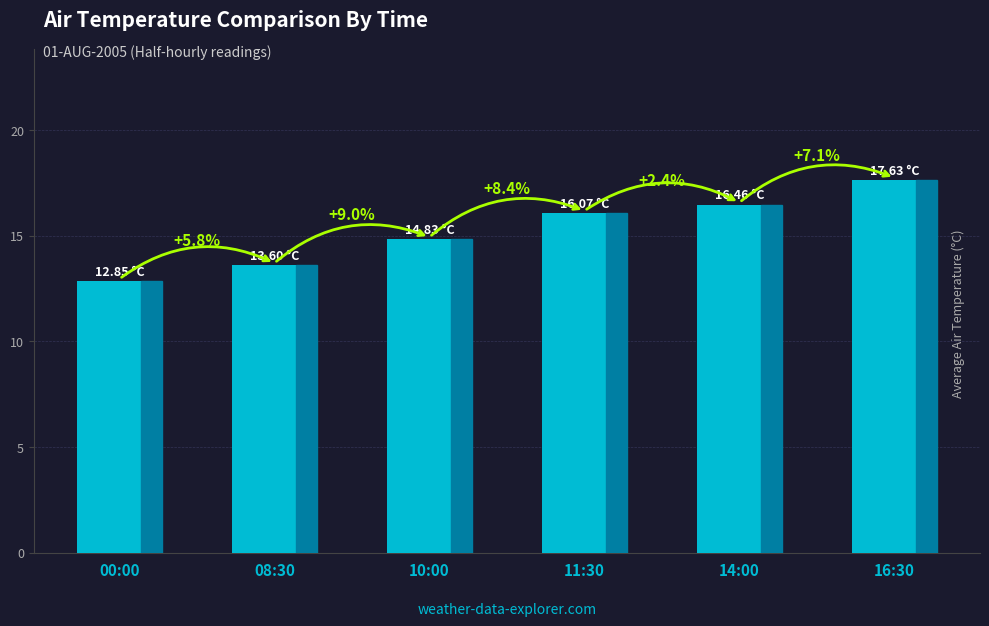

Reading left to right, extract all data points from this chart.

12.8	13.6	14.8	16.1	16.5	17.6